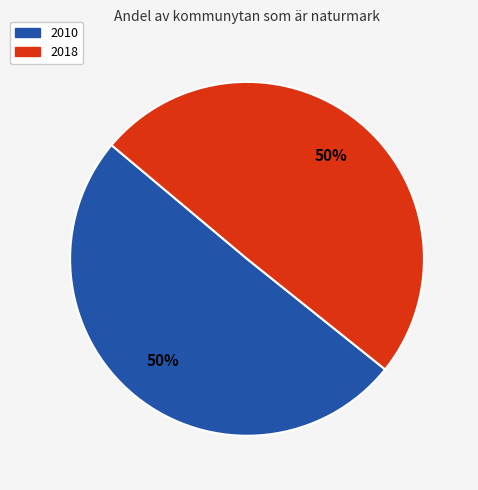

Count the number of slices in the pie.

2